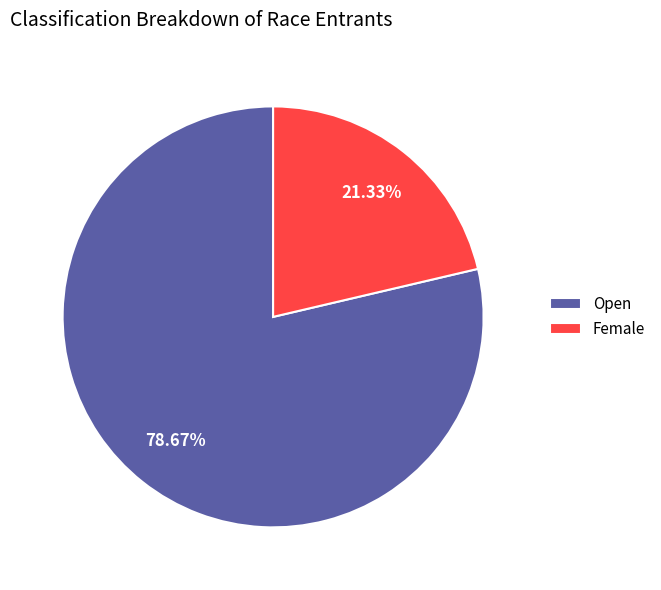

Rank the categories by value from highest to lowest.

Open, Female